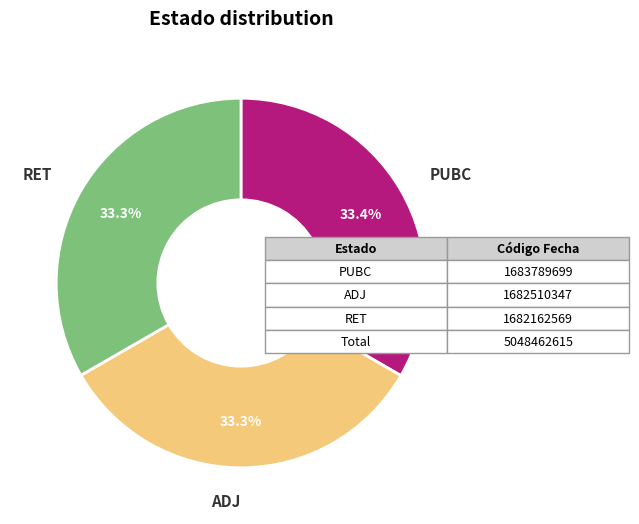

The ADJ slice represents 24% of the pie. True or false?

False